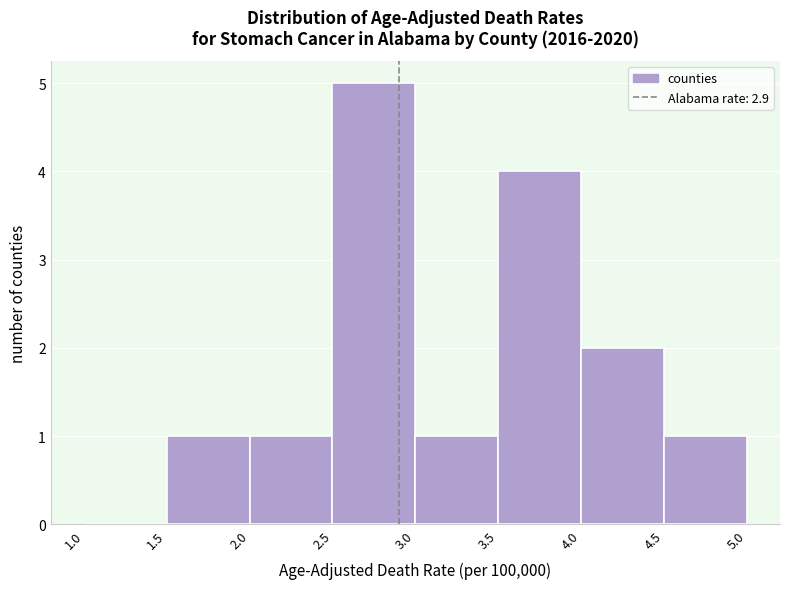

Reading left to right, list every bar in this chart as the range it spans on the x-axis followed by its height. The values are not printed on the chart, so give them approximately, as read against the axis.

1.0 to 1.5: 0
1.5 to 2.0: 1
2.0 to 2.5: 1
2.5 to 3.0: 5
3.0 to 3.5: 1
3.5 to 4.0: 4
4.0 to 4.5: 2
4.5 to 5.0: 1